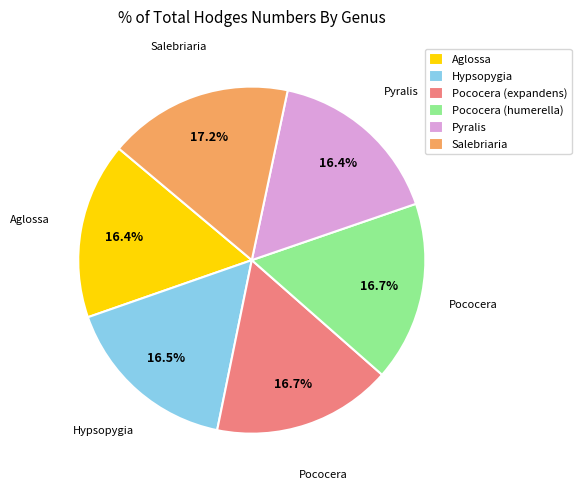

What percentage is the Pococera (expandens) slice, to the nearest percent?

17%